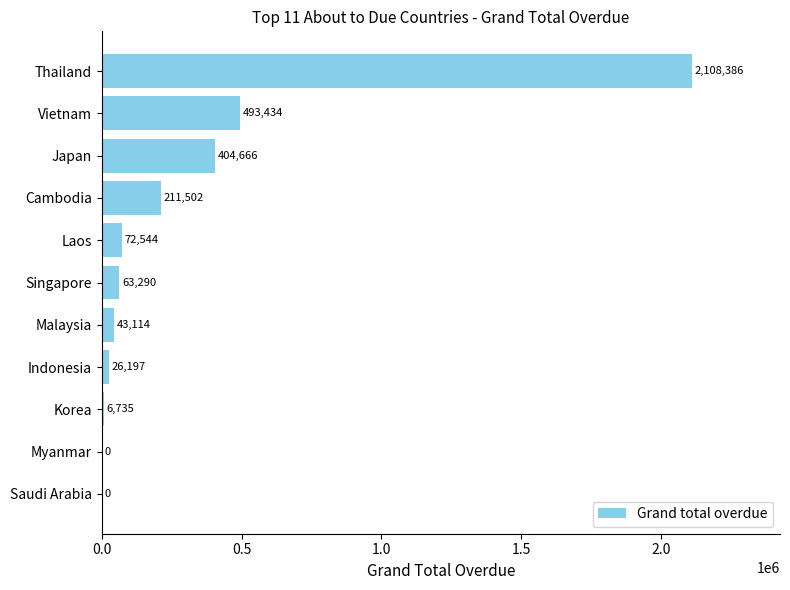

Is it true that the value at Cambodia is 211501.5?

True